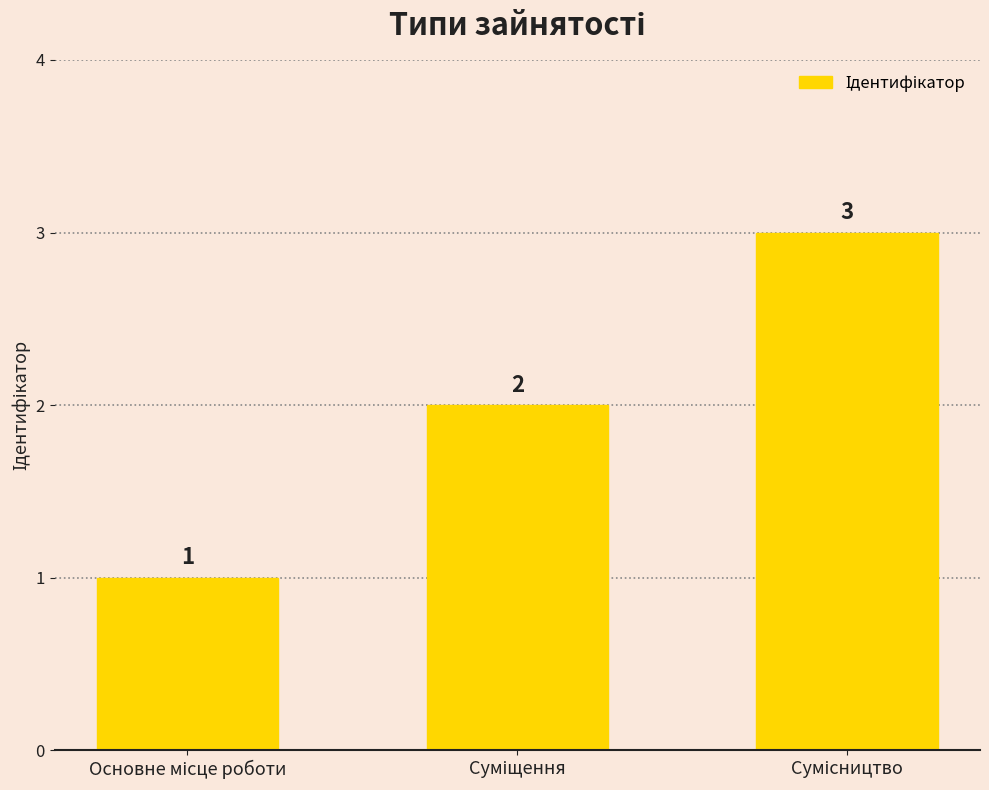

How many values are between 1 and 3?

3